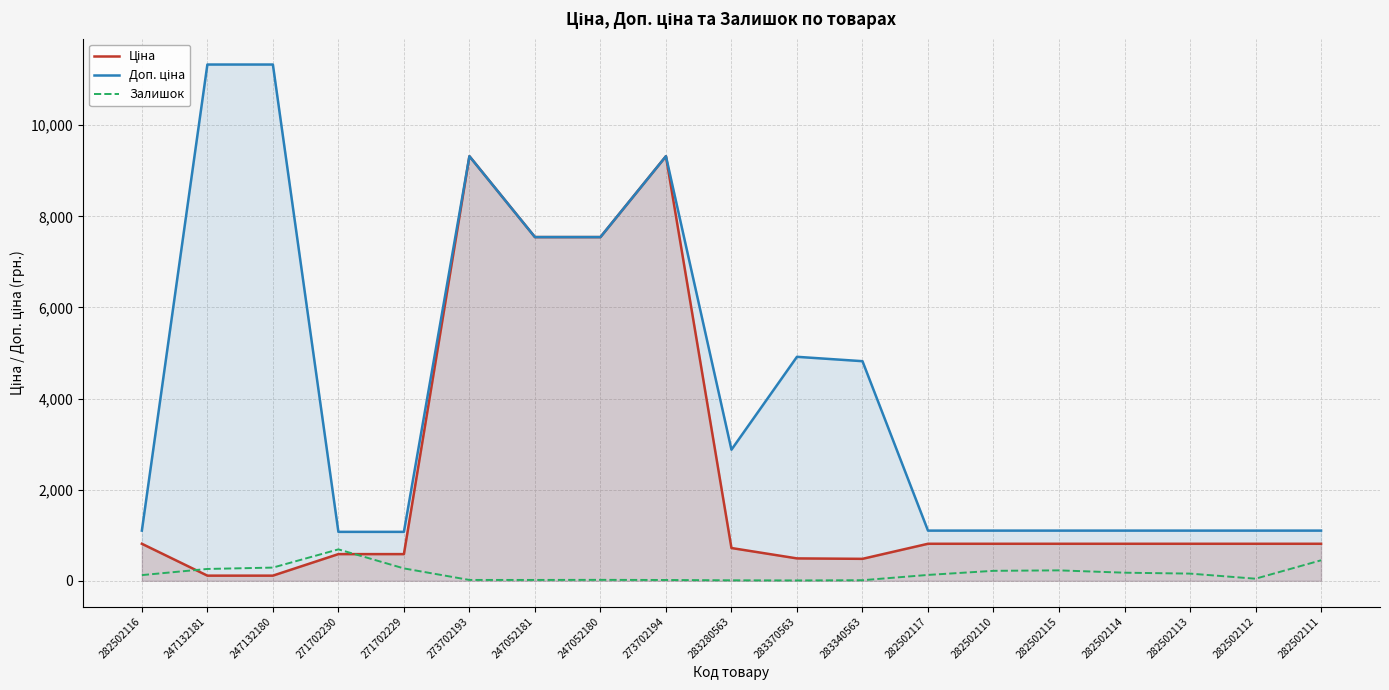

What is the sum of the Ціна values at 247132181 and 247052180?

7659.2